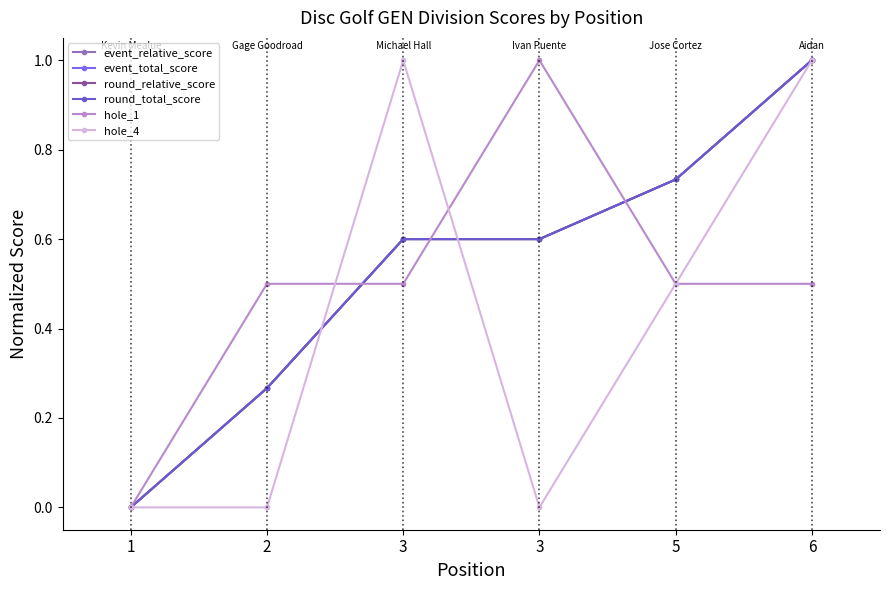

Count the number of categories in the chart.

6